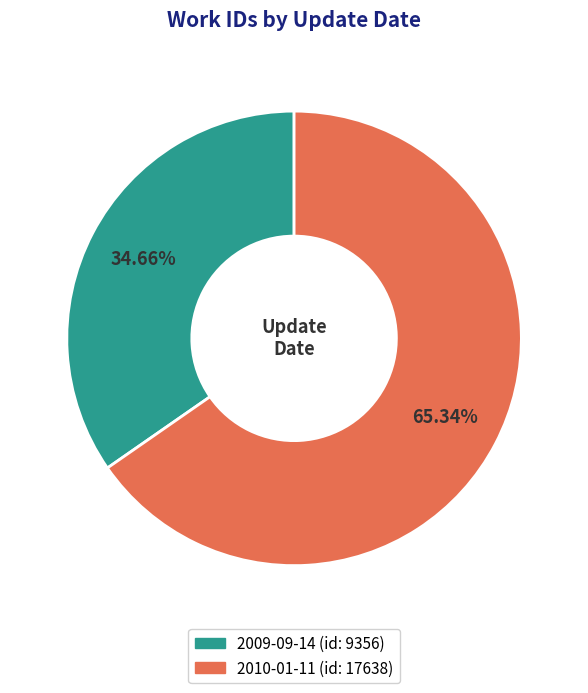

How much of the chart is everything except 2010-01-11?

34.7%